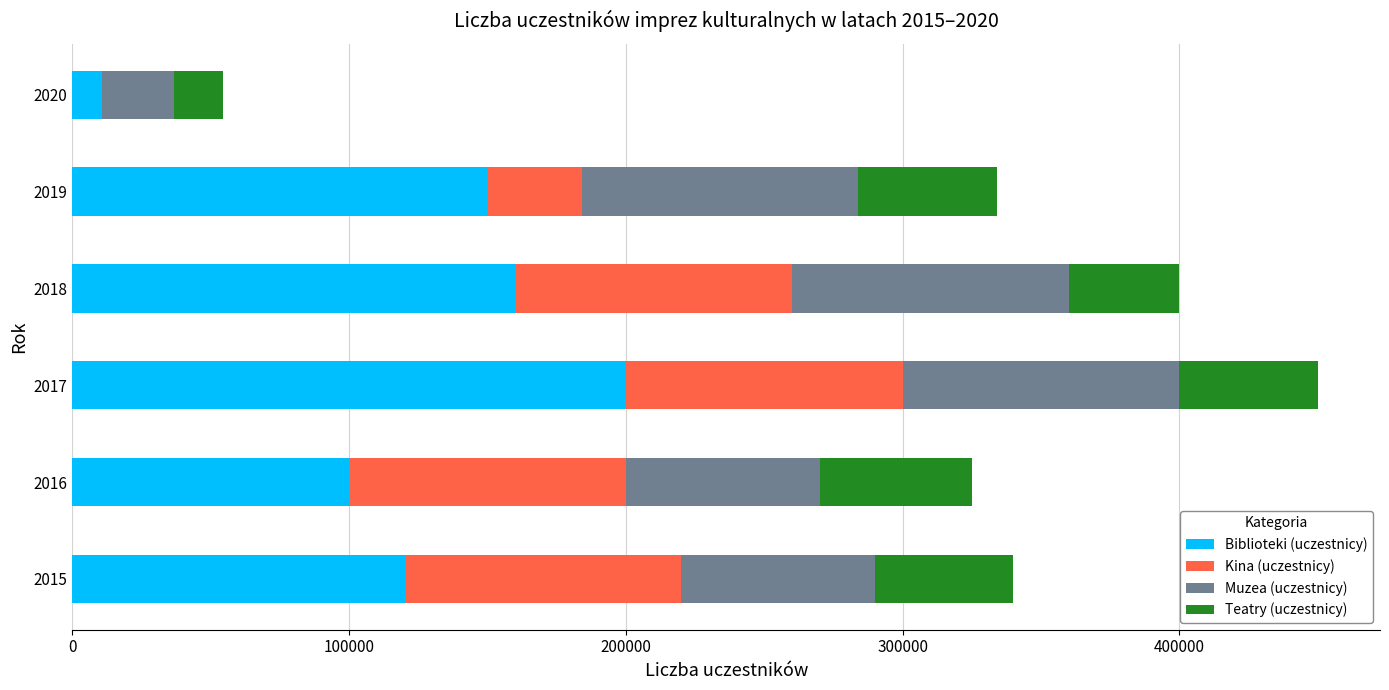

At which category is the sum across all series the highest?

2017